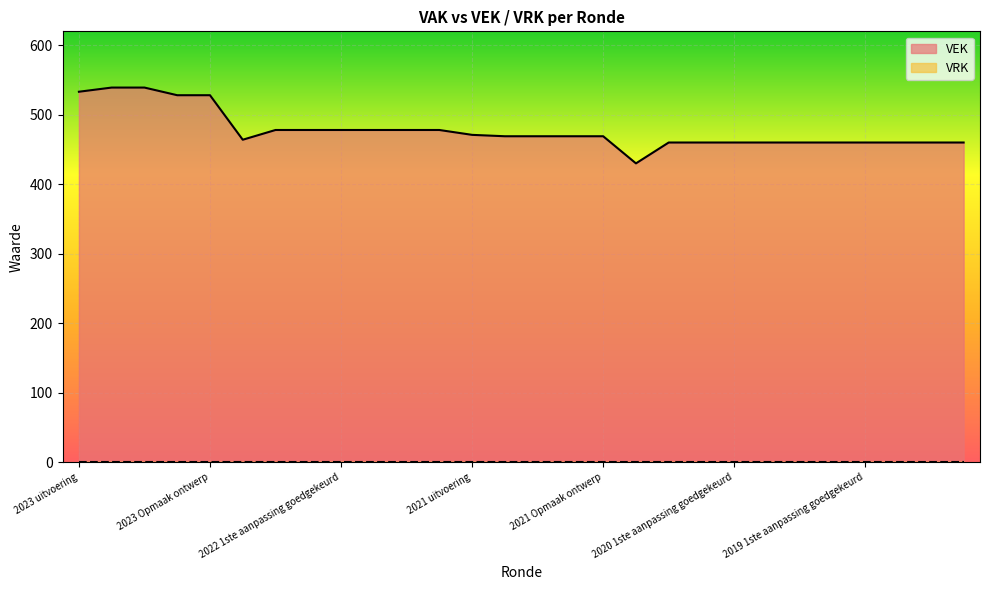

Does the chart display data point markers on the line(s)?

No